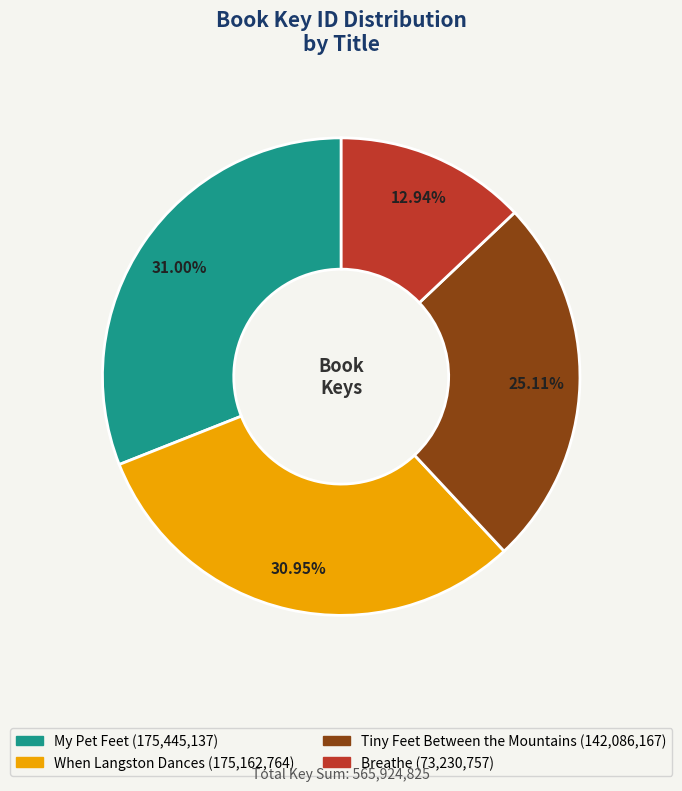

Approximately how many times larger is the value at Tiny Feet Between the Mountains compared to When Langston Dances?

0.8